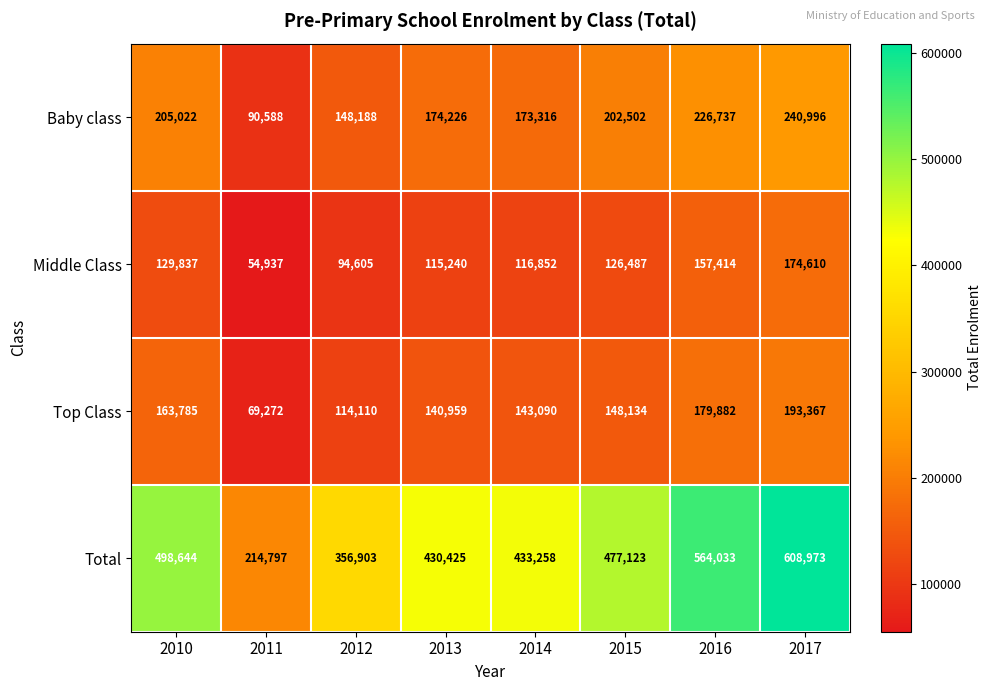

Where is Total nearest to the value 411885?

2013